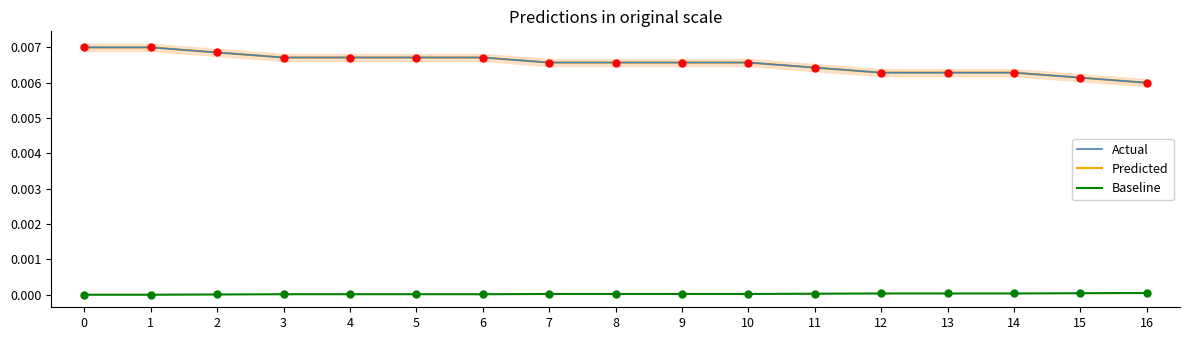

How many positive values does the Baseline series have?

15